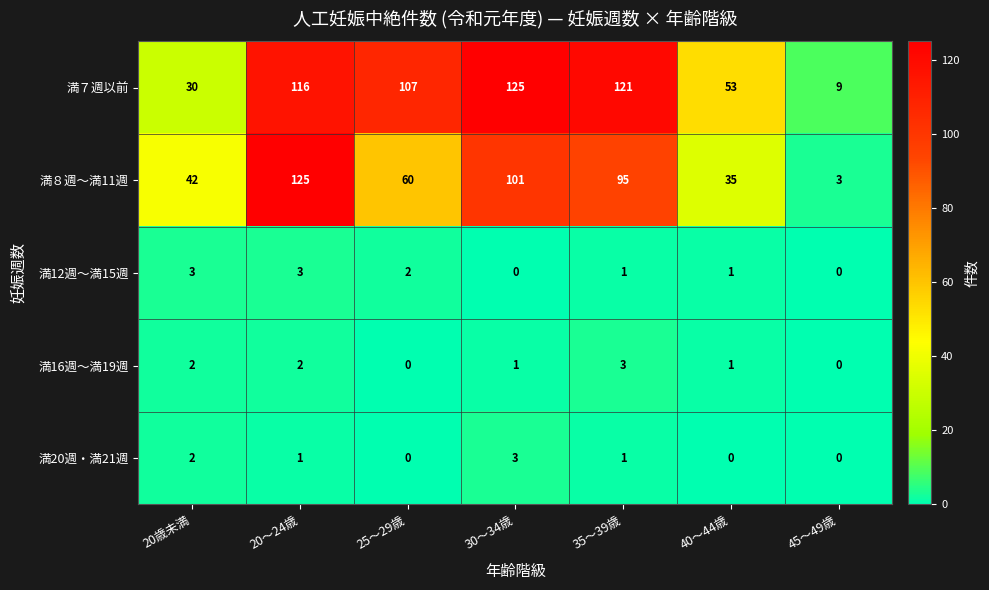

List the labels in order of 満８週～満11週 value, smallest first.

45～49歳, 40～44歳, 20歳未満, 25～29歳, 35～39歳, 30～34歳, 20～24歳